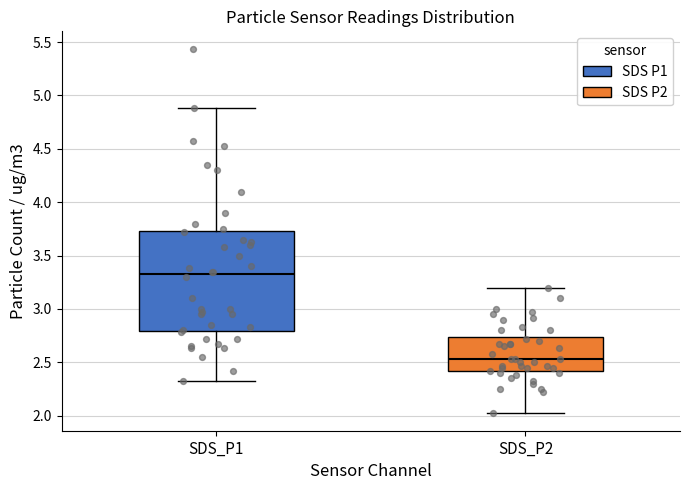

Reading left to right, read every box against the y-axis: the position of its median line, the range the box covers, and the ends of its whiskers. The values are not printed on the chart, so give them approximately, as read against the axis.

SDS_P1: median 3.35, box 2.80 to 3.75, whiskers 2.35 to 4.90
SDS_P2: median 2.55, box 2.40 to 2.75, whiskers 2.05 to 3.20